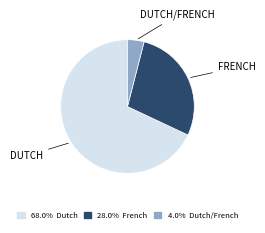

Does any single category account for the majority?

Yes